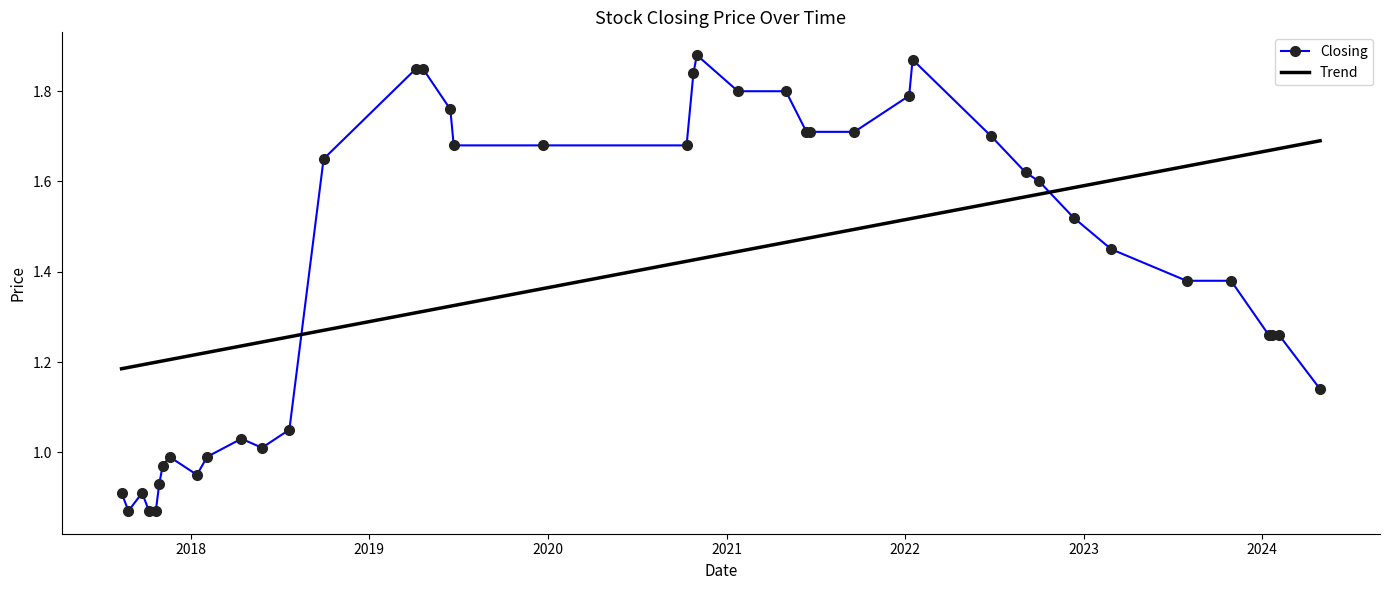

List the series in order of their peak value, lowest first.

Trend, Closing